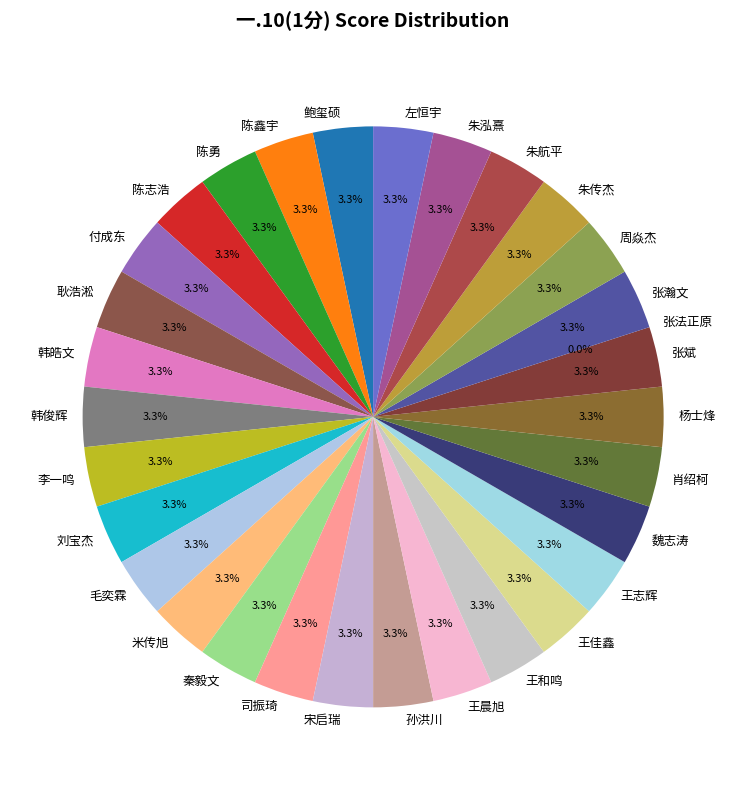

To the nearest percent, what portion does 陈鑫宇 represent?

3%